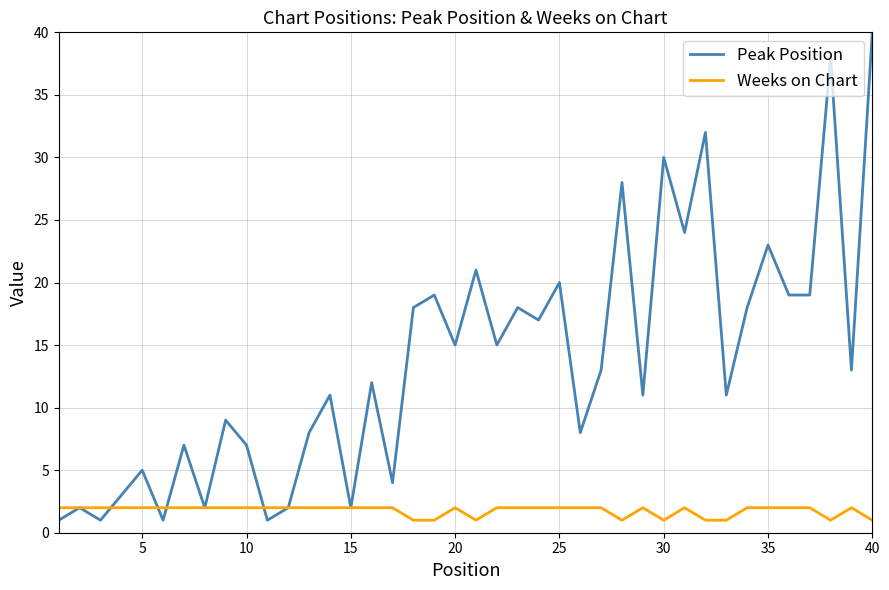

True or false: Weeks on Chart and Peak Position intersect in this chart.

True